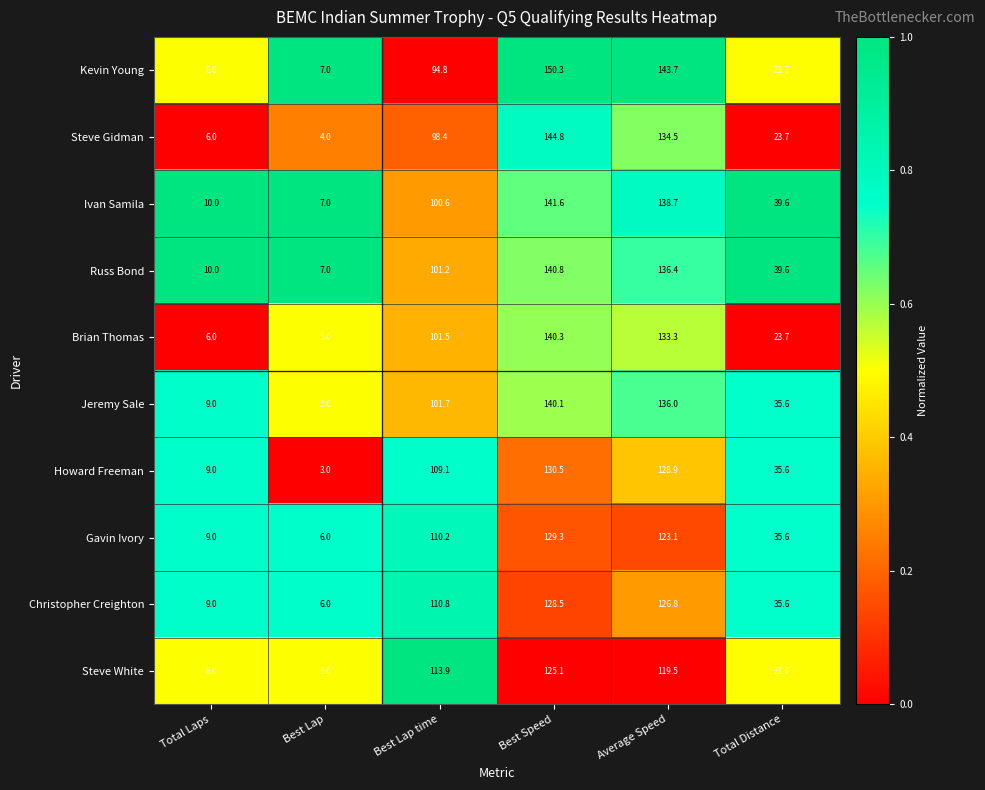

What is the maximum value shown in the chart?

150.3